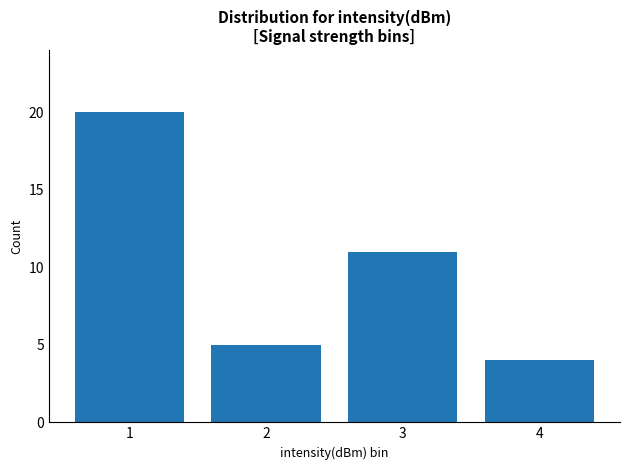

What is the smallest value displayed?

4